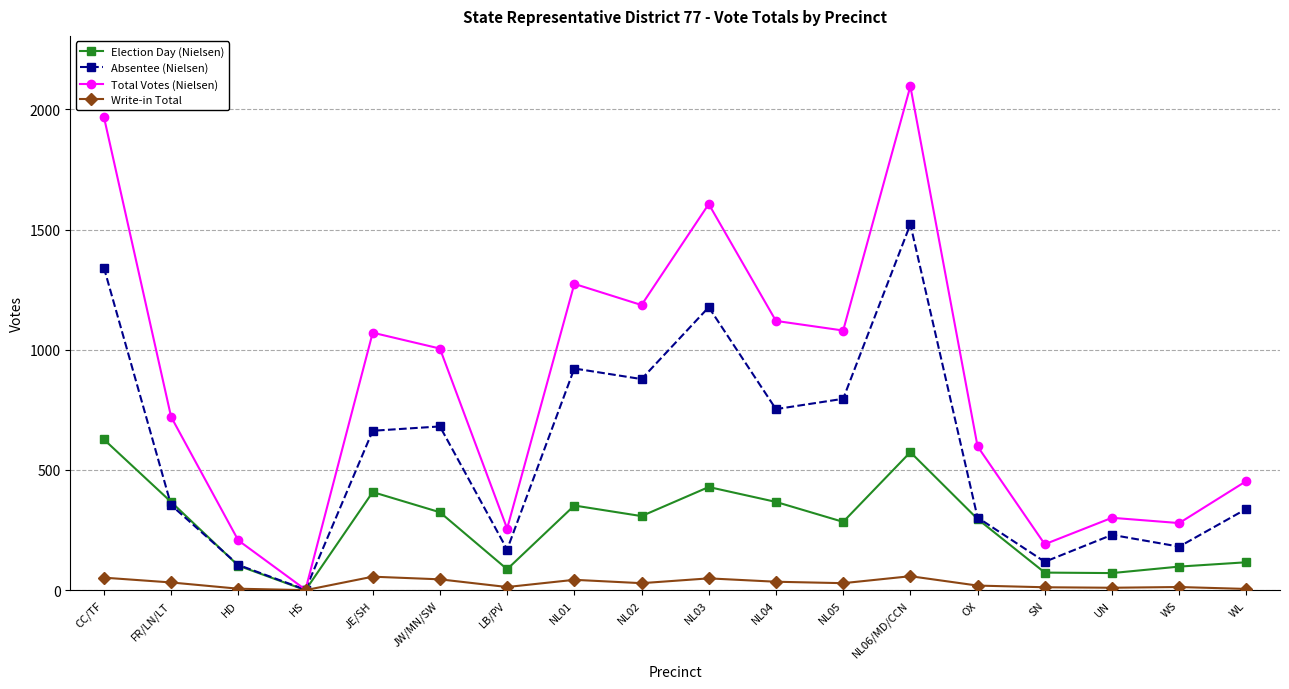

Rank the series at WL from lowest to highest value.

Write-in Total, Election Day (Nielsen), Absentee (Nielsen), Total Votes (Nielsen)